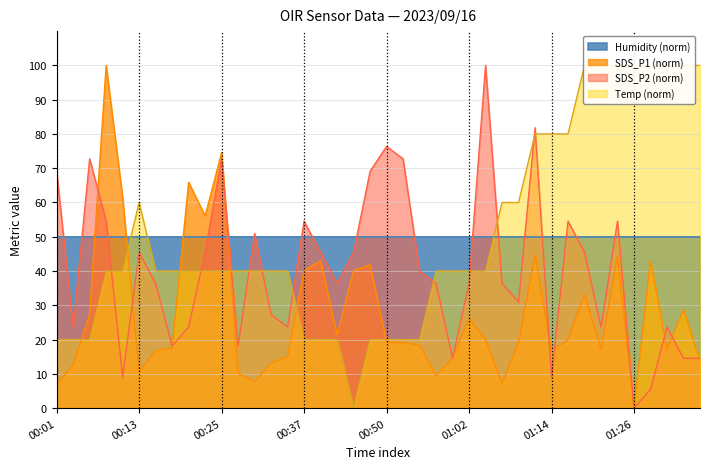

What is the label of the 7th point from the left?

00:15